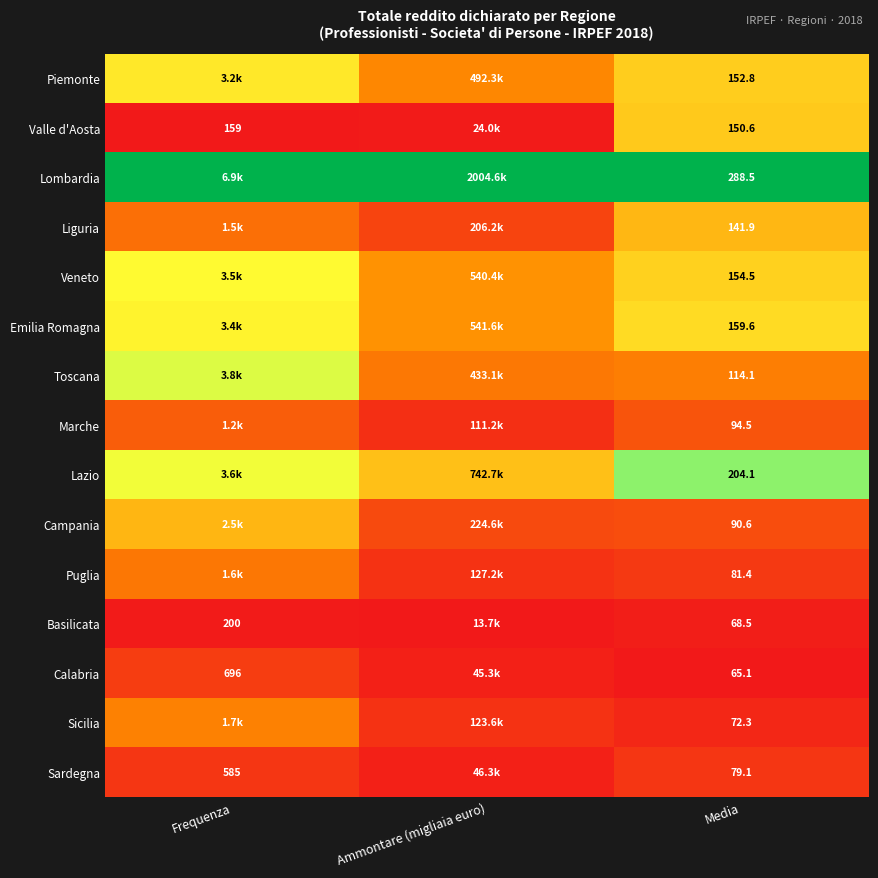

Rank the series at Media from highest to lowest value.

Lombardia, Lazio, Emilia Romagna, Veneto, Piemonte, Valle d'Aosta, Liguria, Toscana, Marche, Campania, Puglia, Sardegna, Sicilia, Basilicata, Calabria